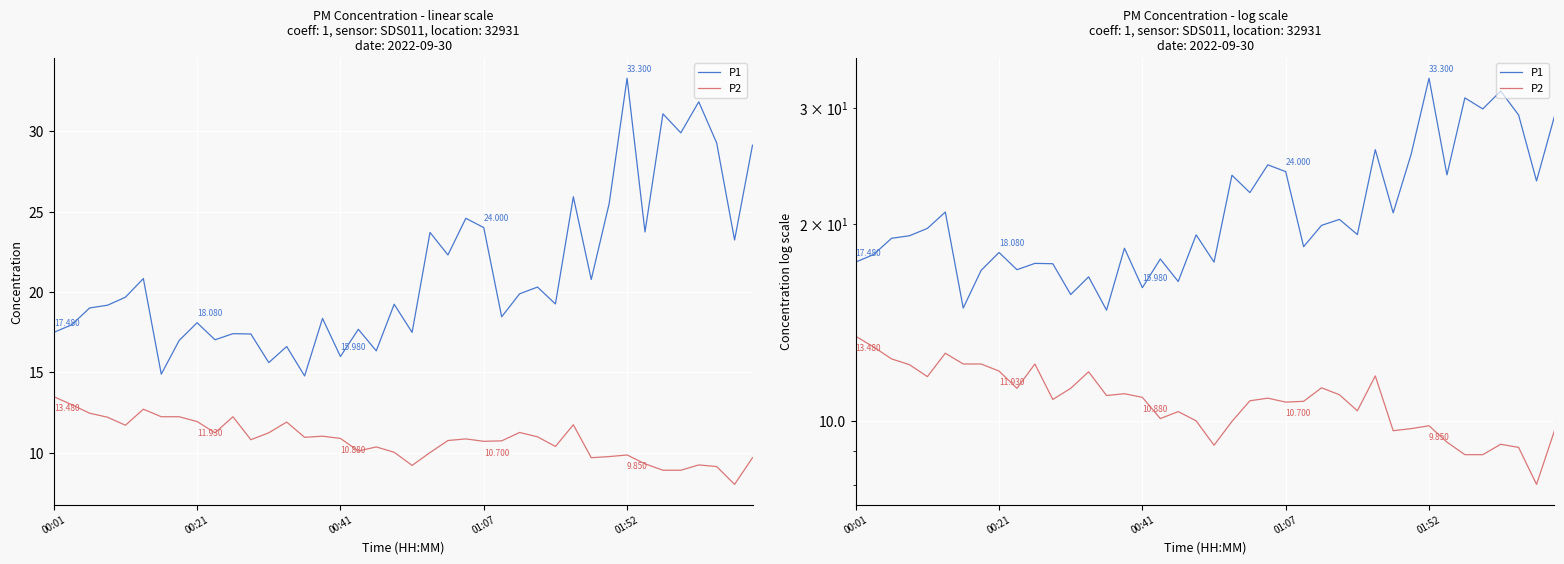

Reading left to right, transcribe all the data shown in this chart.

P1: 17.5	17.9	19.0	19.2	19.7	20.8	14.9	17.0	18.1	17.0	17.4	17.4	15.6	16.6	14.8	18.4	16.0	17.7	16.3	19.2	17.5	23.7	22.3	24.6	24.0	18.4	19.9	20.3	19.2	25.9	20.8	25.5	33.3	23.7	31.1	29.9	31.8	29.3	23.2	29.1
P2: 13.5	13.0	12.4	12.2	11.7	12.7	12.2	12.2	11.9	11.2	12.2	10.8	11.2	11.9	10.9	11.0	10.9	10.1	10.3	10.0	9.2	10.0	10.8	10.8	10.7	10.7	11.2	11.0	10.4	11.7	9.7	9.8	9.8	9.3	8.9	8.9	9.2	9.1	8.0	9.7